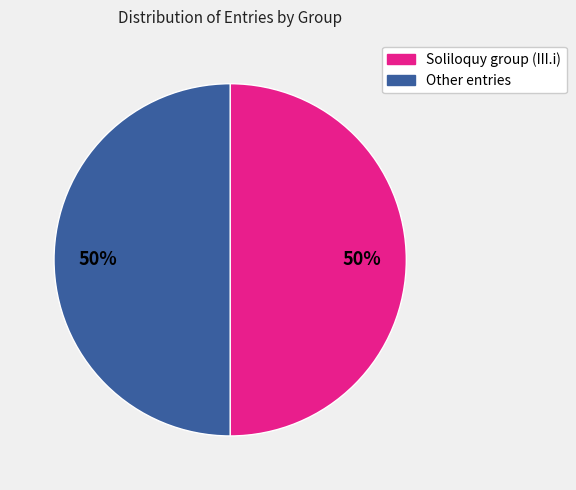

To the nearest percent, what is the average slice percentage?

50%